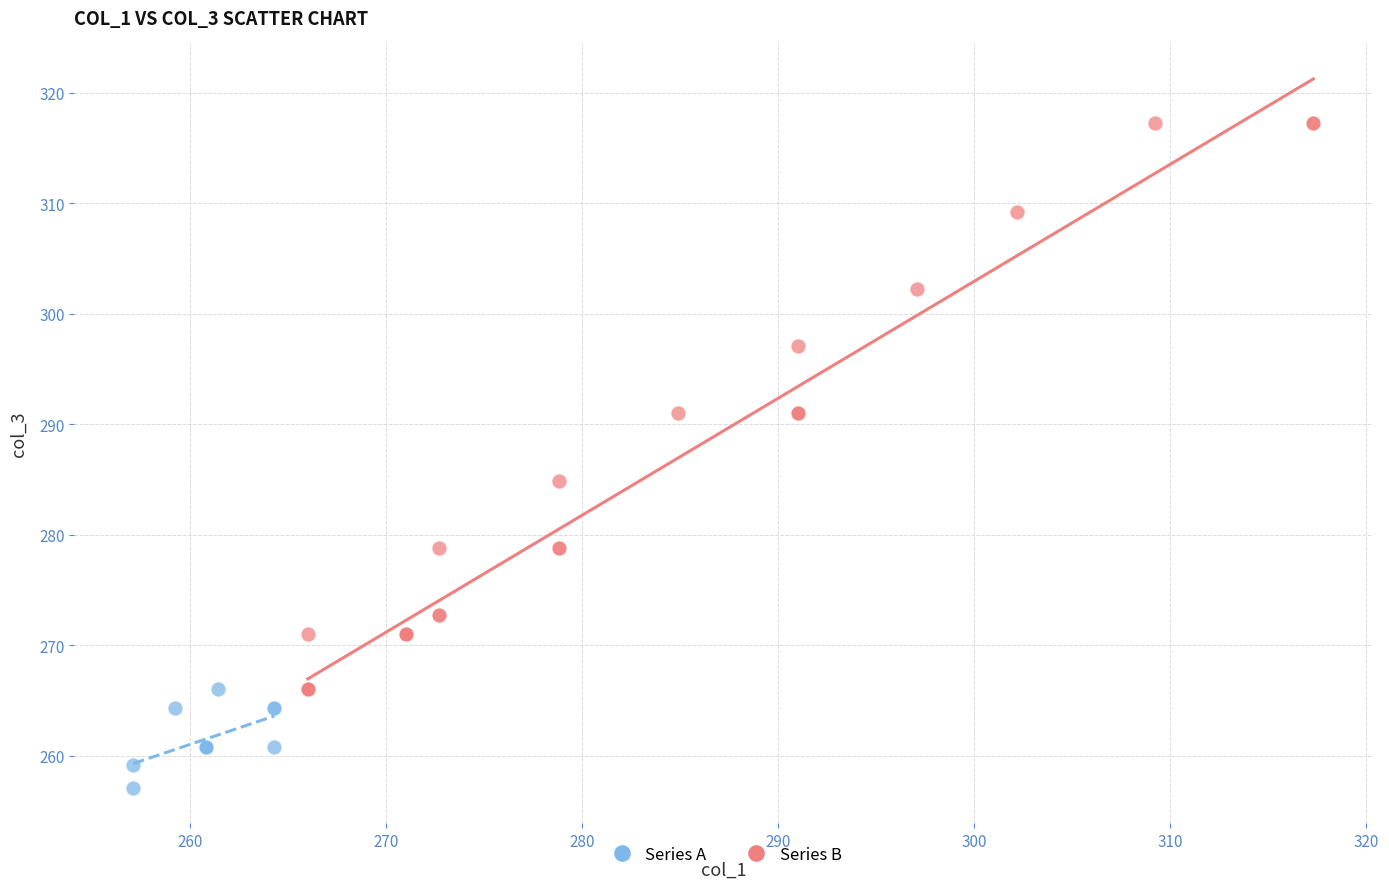

Which series contains the highest Y value?

Series B